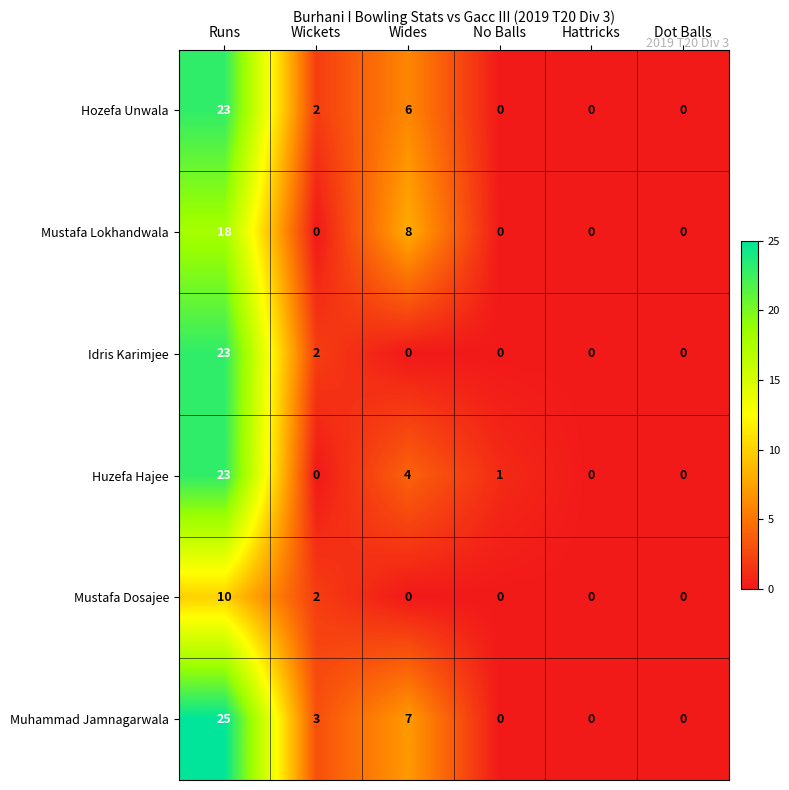

How many data points does each series have?

6